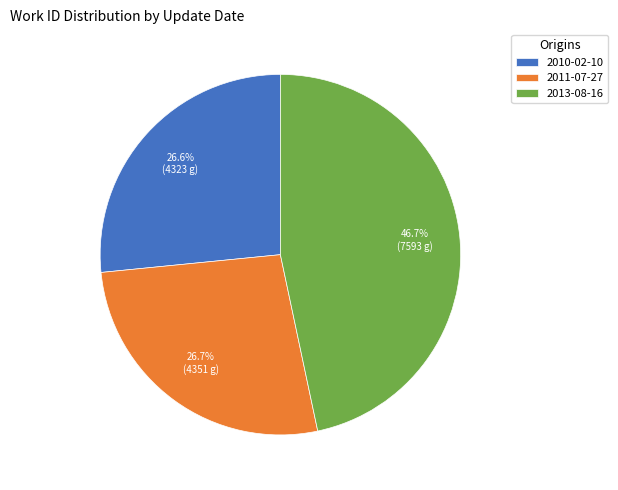

To the nearest percent, what is the combined percentage of 2011-07-27 and 2010-02-10?

53%